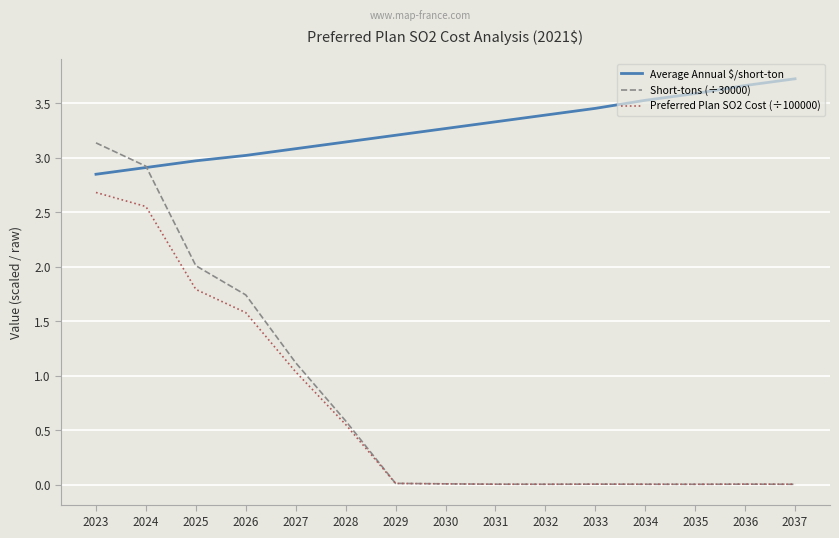

True or false: Preferred Plan SO2 Cost (÷100000) and Average Annual $/short-ton cross at least once.

False